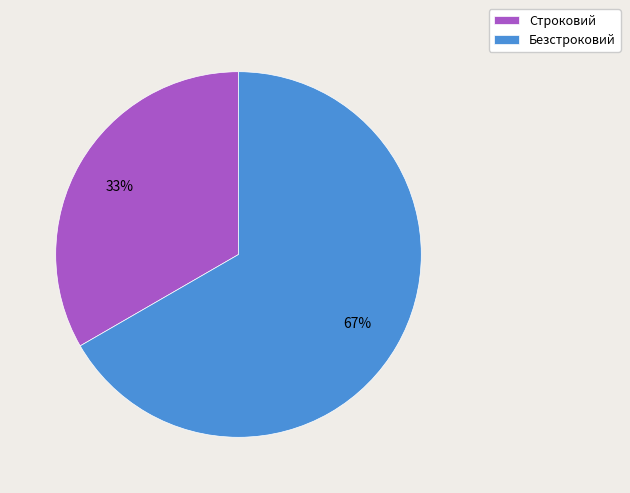

Is it true that Безстроковий is 67% of the pie?

True